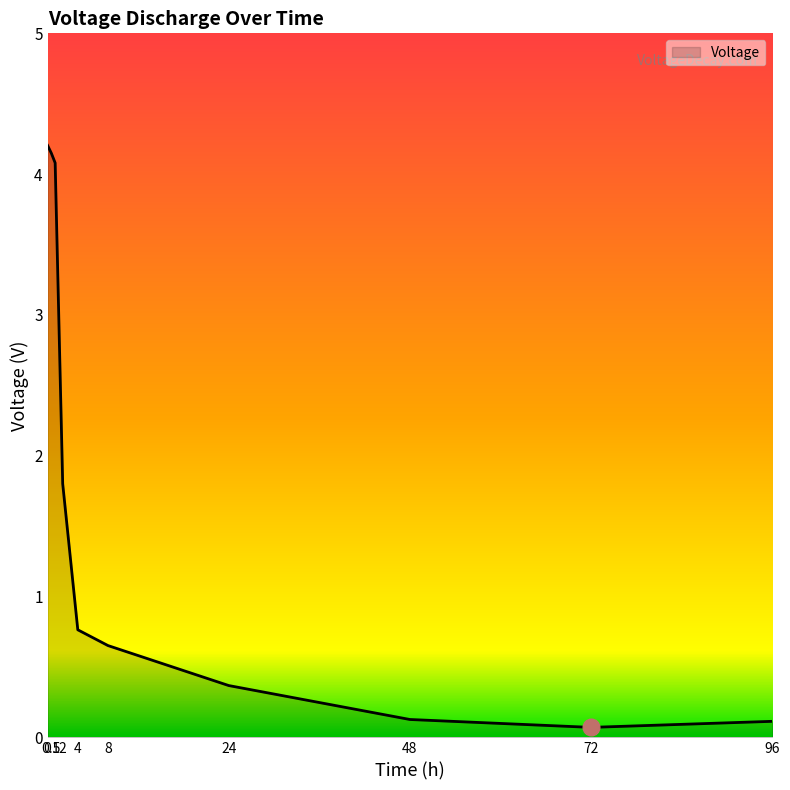

Rank the categories by value from highest to lowest.

0, 0.5, 1, 2, 4, 8, 24, 48, 96, 72